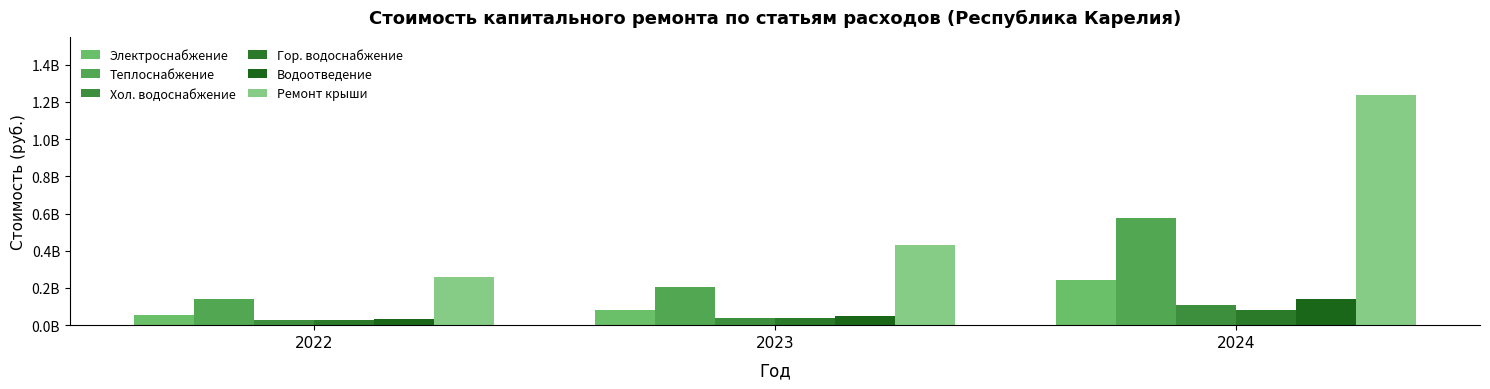

Reading right to left, extract all data points from this chart.

Электроснабжение: 2024=240576476.7	2023=78893829.3	2022=52630999.0
Теплоснабжение: 2024=573789897.4	2023=206980865.7	2022=142584756.8
Хол. водоснабжение: 2024=110040400.7	2023=36719876.3	2022=25154280.1
Гор. водоснабжение: 2024=83275671.3	2023=40724118.8	2022=30072719.7
Водоотведение: 2024=141676947.0	2023=49307731.1	2022=32658837.2
Ремонт крыши: 2024=1238757655.9	2023=429702060.8	2022=259970877.8